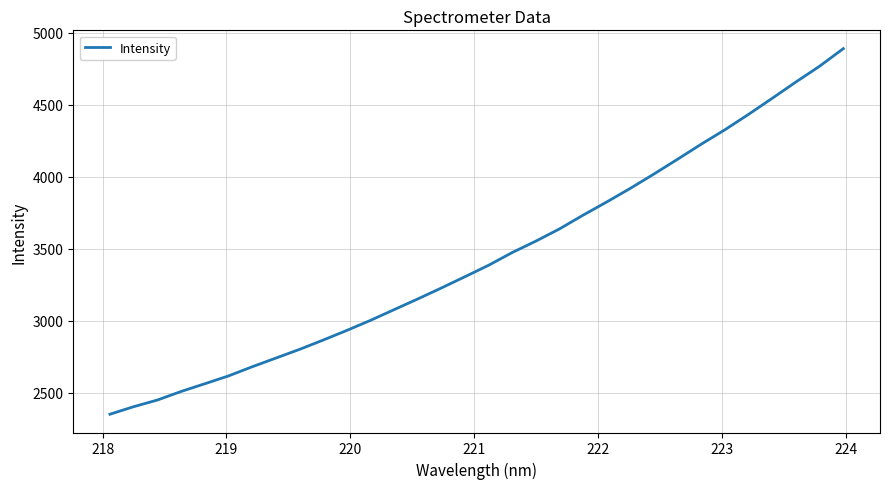

What is the minimum value shown in the chart?

2351.3